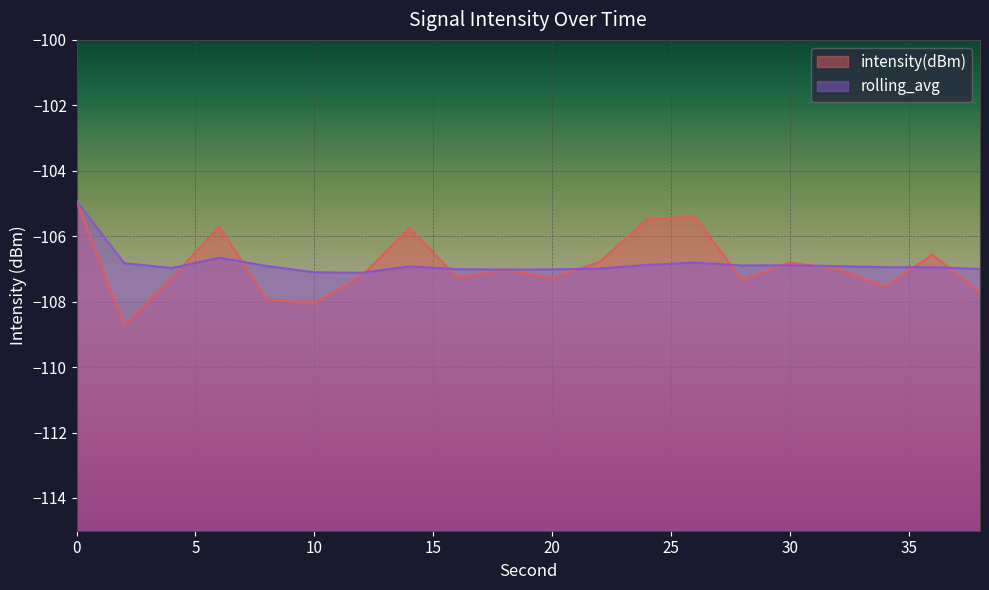

List the series in order of their peak value, highest first.

intensity(dBm), rolling_avg